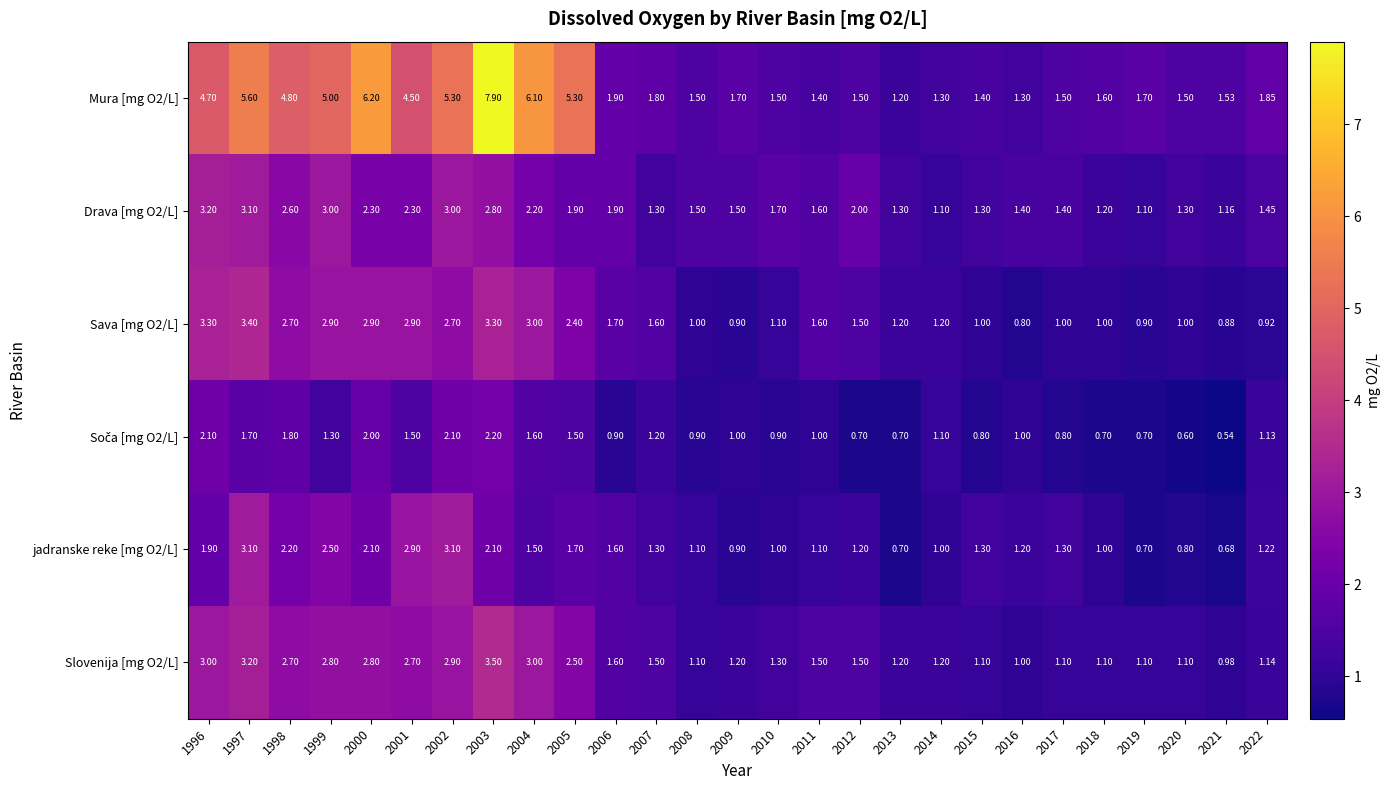

Is the value of Drava [mg O2/L] at 1998 greater than the value of Sava [mg O2/L] at 2010?

Yes